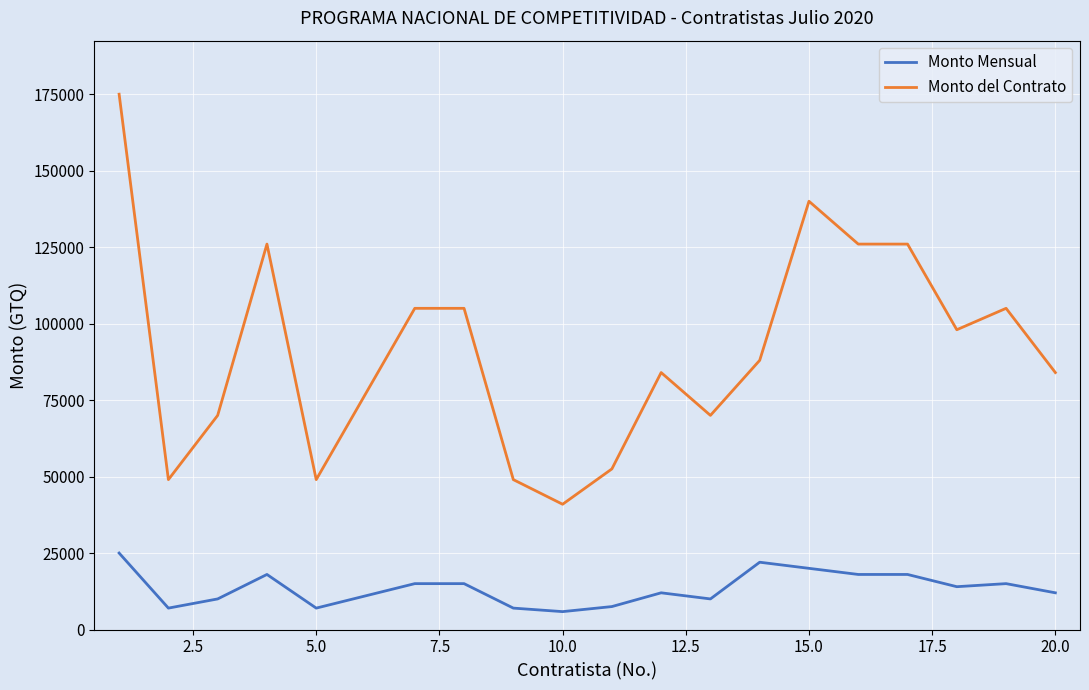

True or false: Monto Mensual and Monto del Contrato cross at least once.

False